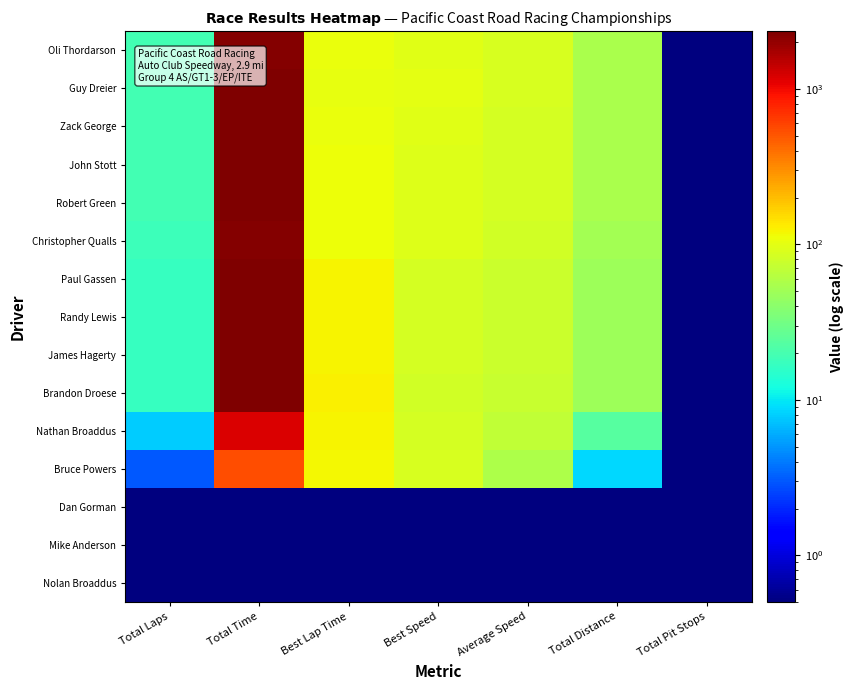

Reading left to right, transcribe all the data shown in this chart.

Oli Thordarson: Total Laps=19.0	Total Time=2232.8	Best Lap Time=105.5	Best Speed=98.3	Average Speed=88.2	Total Distance=54.7	Total Pit Stops=0.5
Guy Dreier: Total Laps=19.0	Total Time=2273.8	Best Lap Time=105.2	Best Speed=98.6	Average Speed=86.6	Total Distance=54.7	Total Pit Stops=0.5
Zack George: Total Laps=19.0	Total Time=2293.6	Best Lap Time=108.5	Best Speed=95.6	Average Speed=85.9	Total Distance=54.7	Total Pit Stops=0.5
John Stott: Total Laps=19.0	Total Time=2308.2	Best Lap Time=109.3	Best Speed=94.8	Average Speed=85.3	Total Distance=54.7	Total Pit Stops=0.5
Robert Green: Total Laps=19.0	Total Time=2335.3	Best Lap Time=110.1	Best Speed=94.2	Average Speed=84.4	Total Distance=54.7	Total Pit Stops=0.5
Christopher Qualls: Total Laps=18.0	Total Time=2263.4	Best Lap Time=110.6	Best Speed=93.8	Average Speed=82.5	Total Distance=51.8	Total Pit Stops=0.5
Paul Gassen: Total Laps=17.0	Total Time=2272.3	Best Lap Time=120.4	Best Speed=86.1	Average Speed=77.6	Total Distance=49.0	Total Pit Stops=0.5
Randy Lewis: Total Laps=17.0	Total Time=2294.5	Best Lap Time=120.8	Best Speed=85.9	Average Speed=76.8	Total Distance=49.0	Total Pit Stops=0.5
James Hagerty: Total Laps=17.0	Total Time=2300.0	Best Lap Time=121.4	Best Speed=85.4	Average Speed=76.6	Total Distance=49.0	Total Pit Stops=0.5
Brandon Droese: Total Laps=17.0	Total Time=2344.5	Best Lap Time=124.6	Best Speed=83.2	Average Speed=75.2	Total Distance=49.0	Total Pit Stops=0.5
Nathan Broaddus: Total Laps=8.0	Total Time=1189.2	Best Lap Time=120.8	Best Speed=85.8	Average Speed=69.7	Total Distance=23.0	Total Pit Stops=0.5
Bruce Powers: Total Laps=3.0	Total Time=544.8	Best Lap Time=116.4	Best Speed=89.1	Average Speed=57.1	Total Distance=8.6	Total Pit Stops=0.5
Dan Gorman: Total Laps=0.5	Total Time=0.5	Best Lap Time=0.5	Best Speed=0.5	Average Speed=0.5	Total Distance=0.5	Total Pit Stops=0.5
Mike Anderson: Total Laps=0.5	Total Time=0.5	Best Lap Time=0.5	Best Speed=0.5	Average Speed=0.5	Total Distance=0.5	Total Pit Stops=0.5
Nolan Broaddus: Total Laps=0.5	Total Time=0.5	Best Lap Time=0.5	Best Speed=0.5	Average Speed=0.5	Total Distance=0.5	Total Pit Stops=0.5